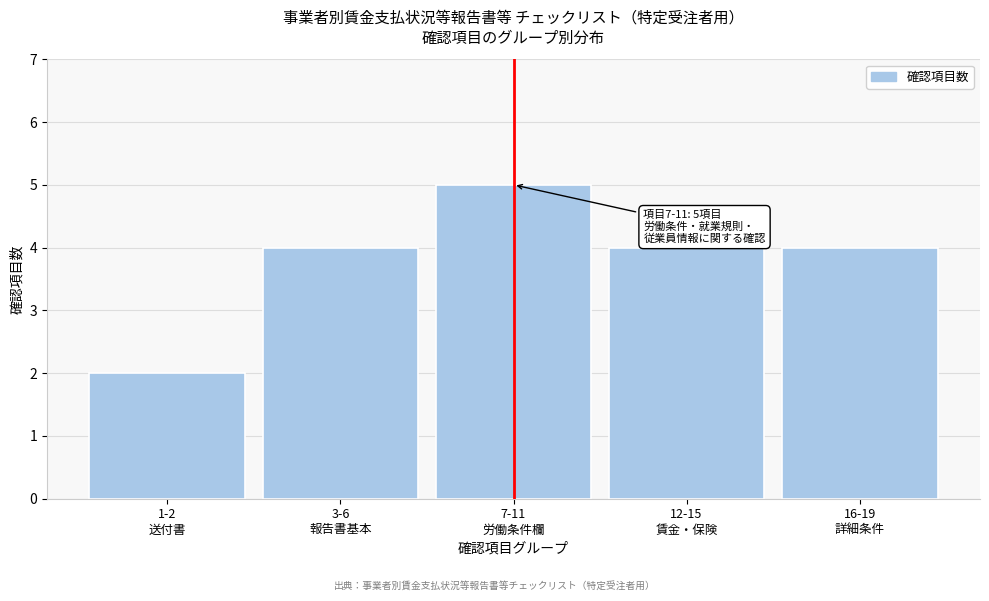

Reading left to right, extract all data points from this chart.

2	4	5	4	4